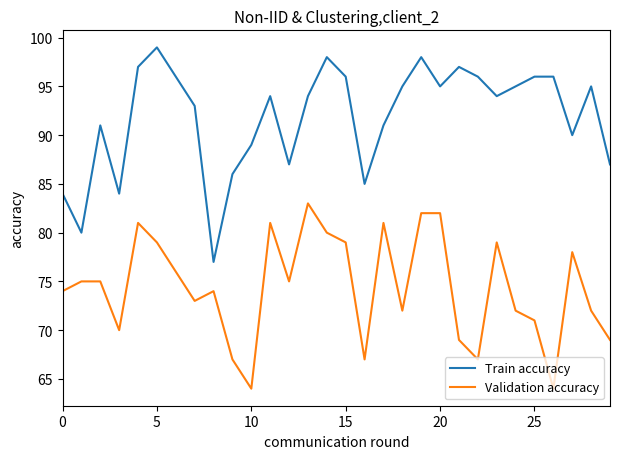

How many lines are shown in the chart?

2